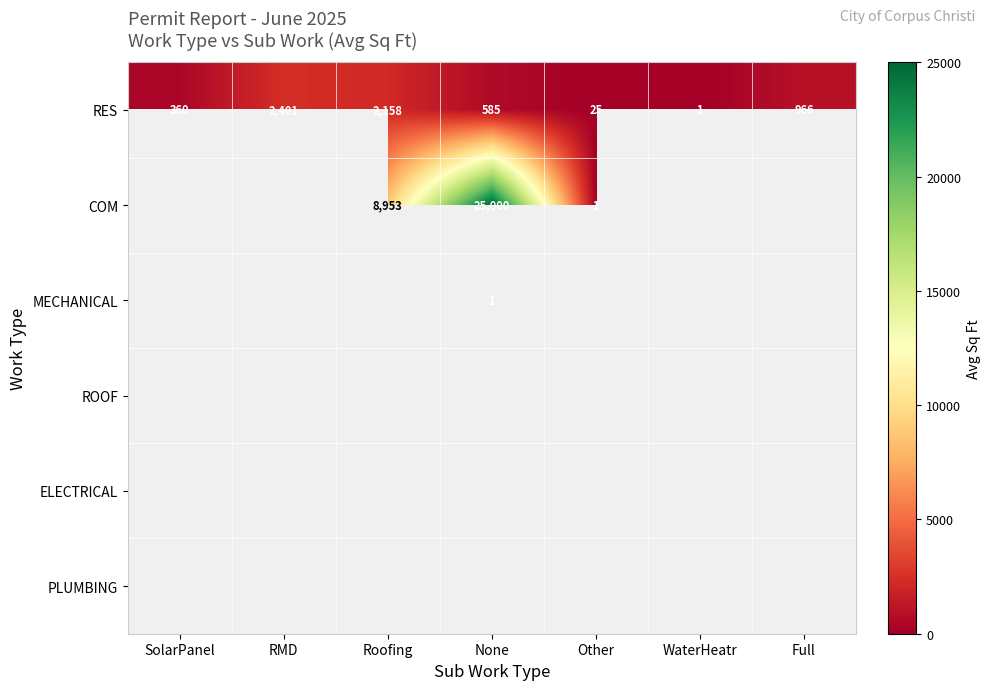

What is the difference between the RES values at SolarPanel and WaterHeatr?

359